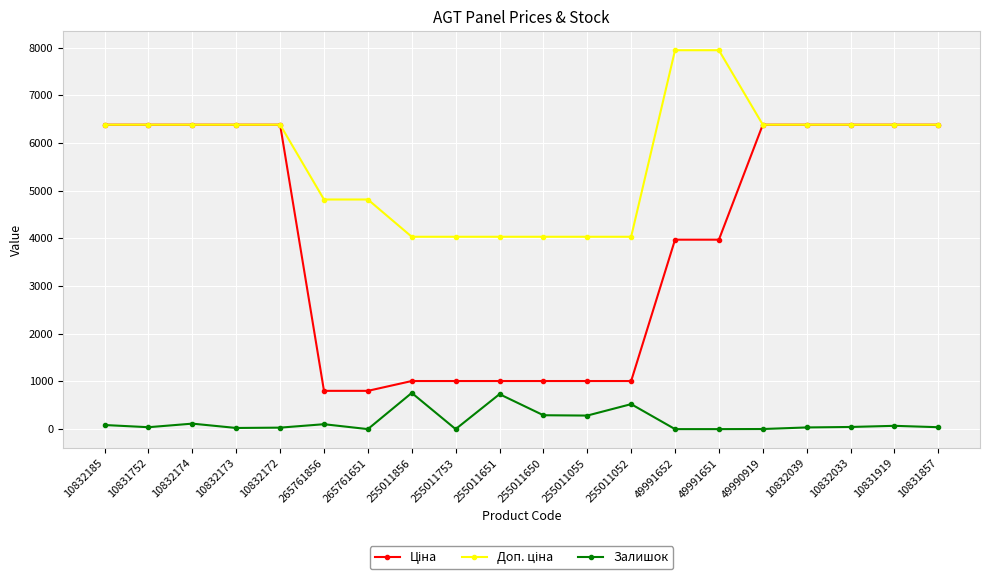

What value does the Залишок series have at 255011055?

284.0